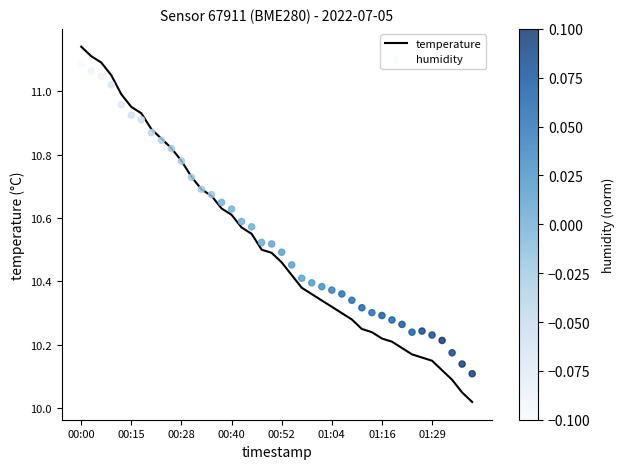

Which series has the largest Y range (max minus min)?

temperature